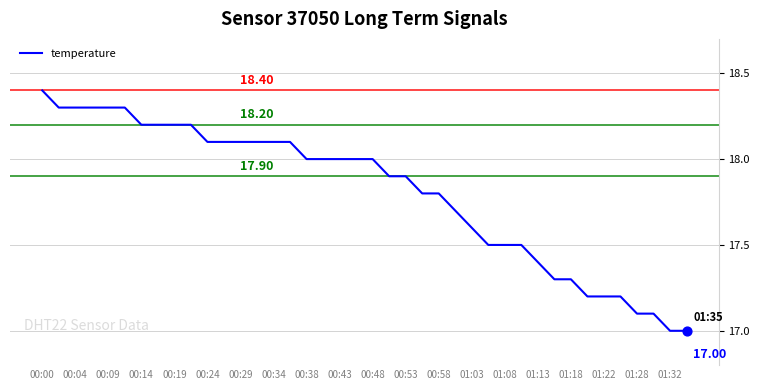

How many lines are shown in the chart?

1